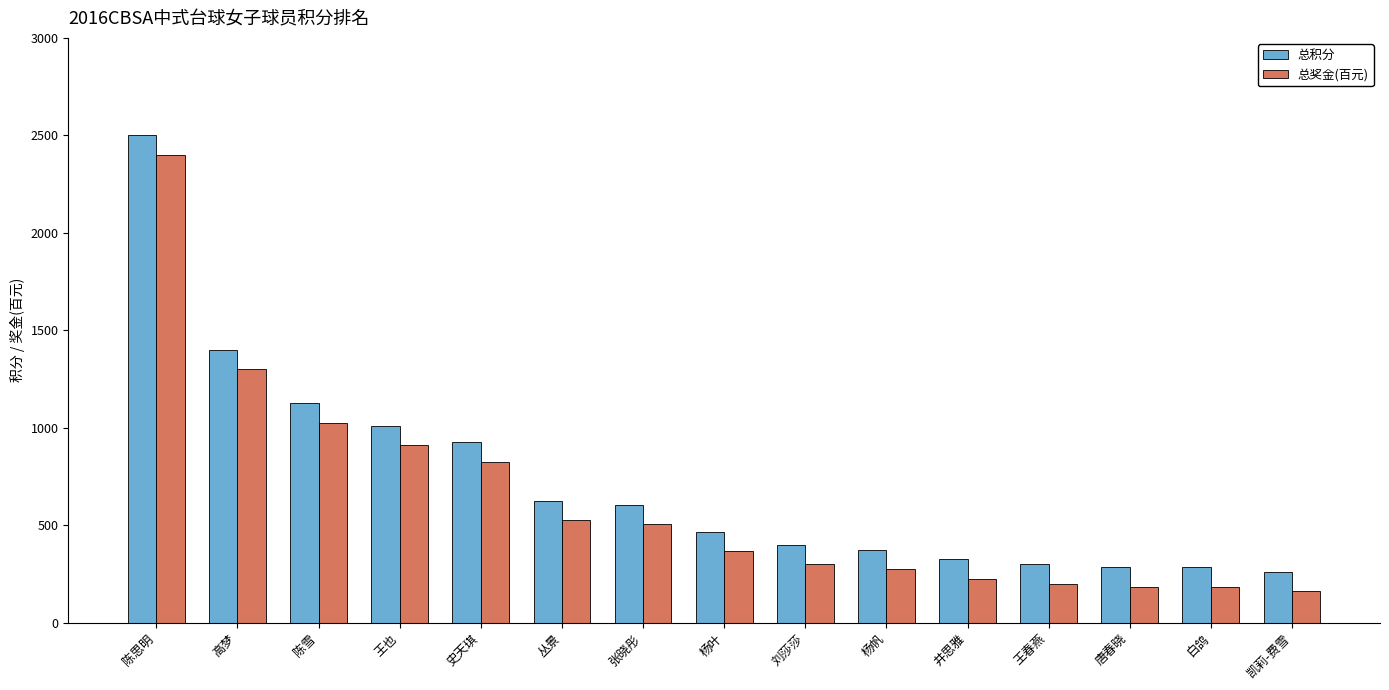

Which series has the largest total across all categories?

总积分